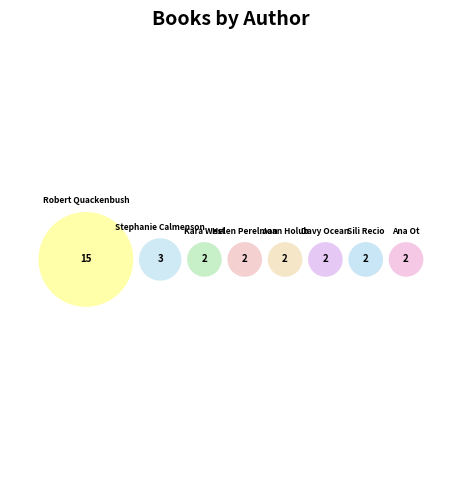

Count the number of slices in the pie.

8